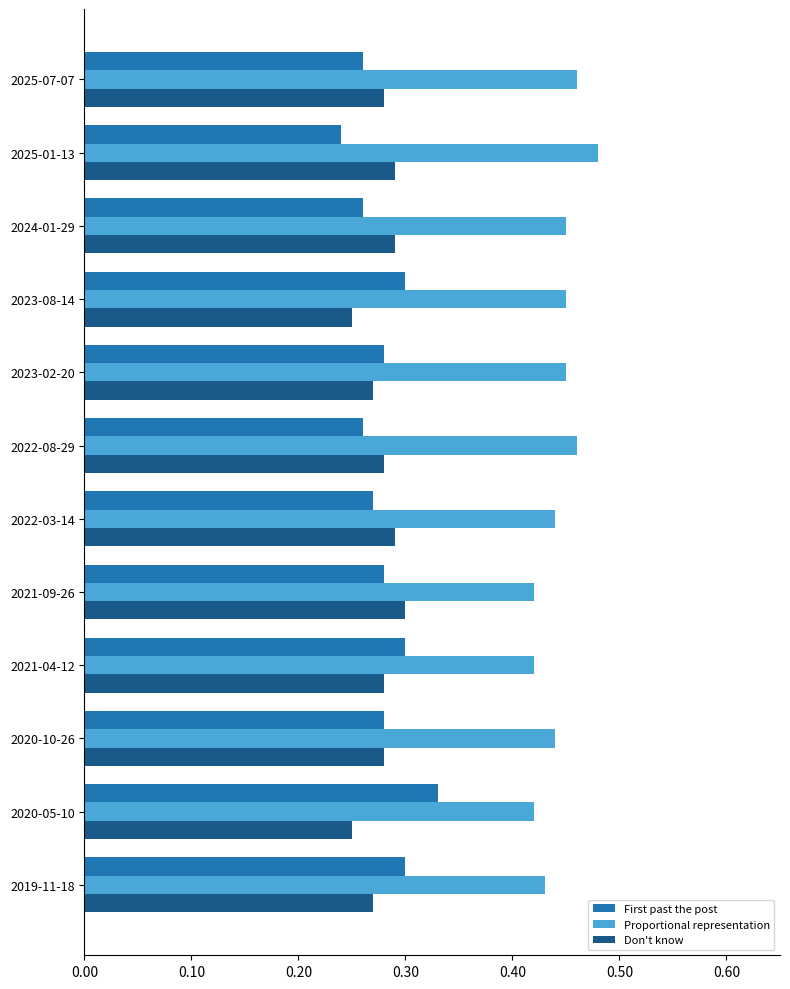

Where is First past the post nearest to the value 0?

2025-01-13